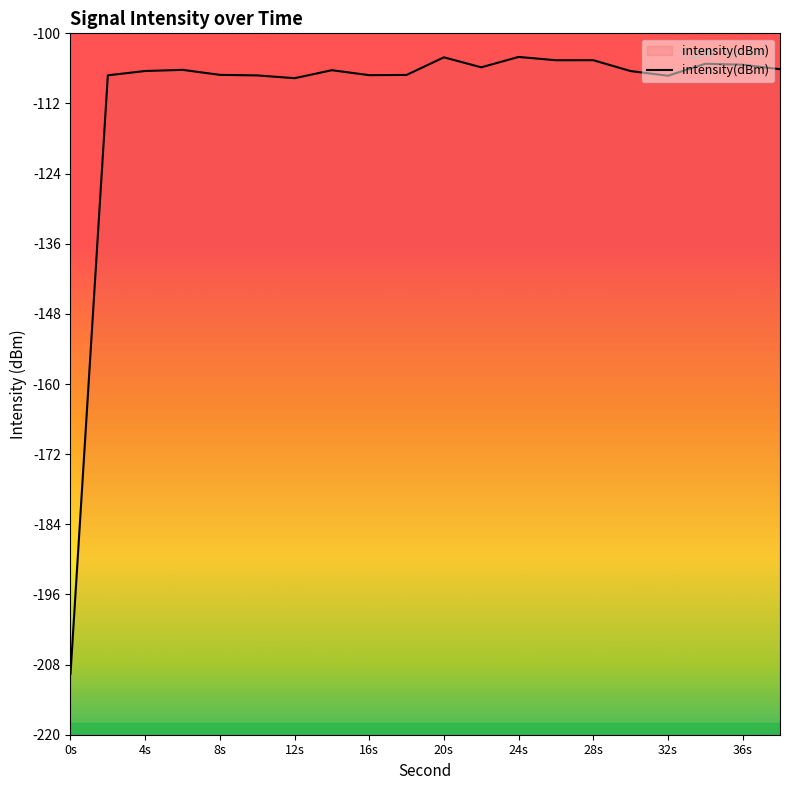

At which label does the data first exceed -106?

20